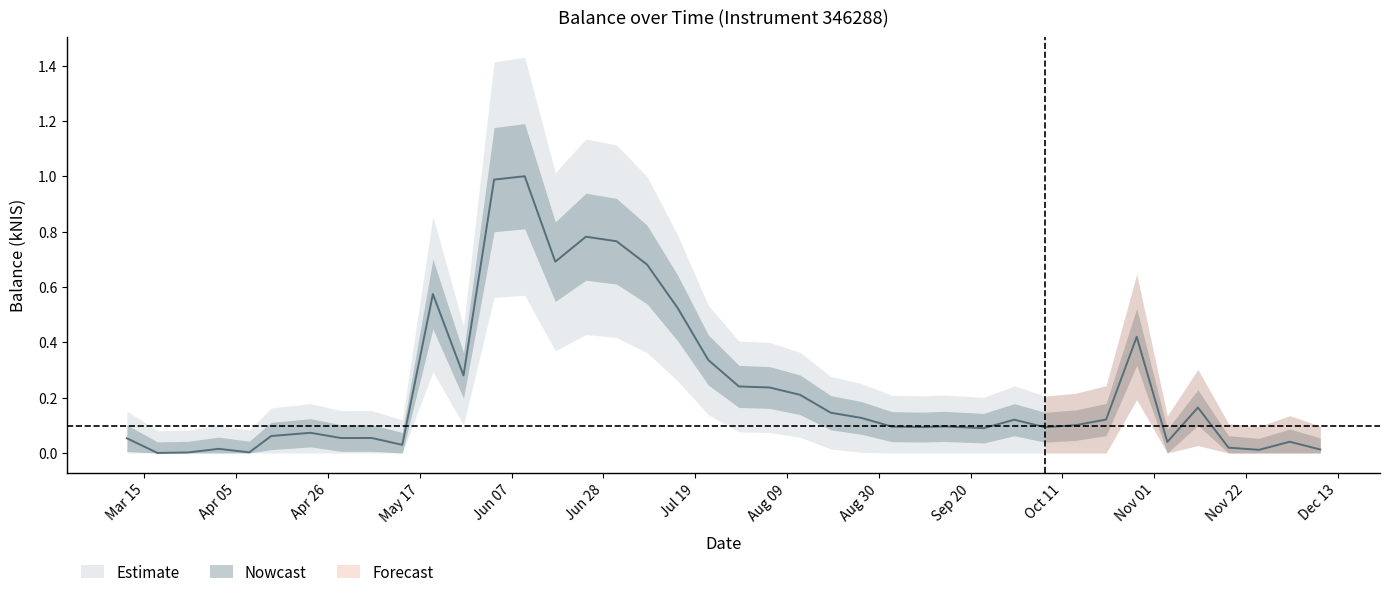

What is the difference between the maximum and minimum values?

1.0